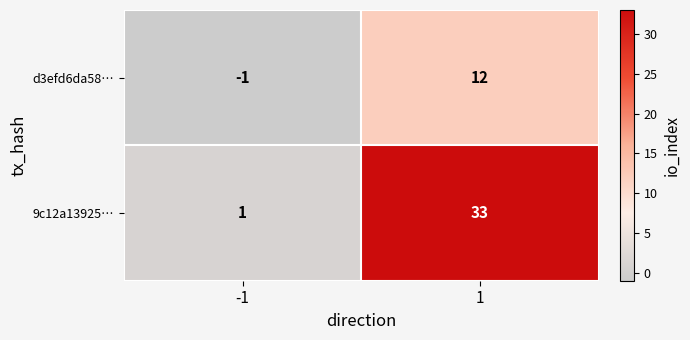

Which label corresponds to the smallest value in the chart?

-1